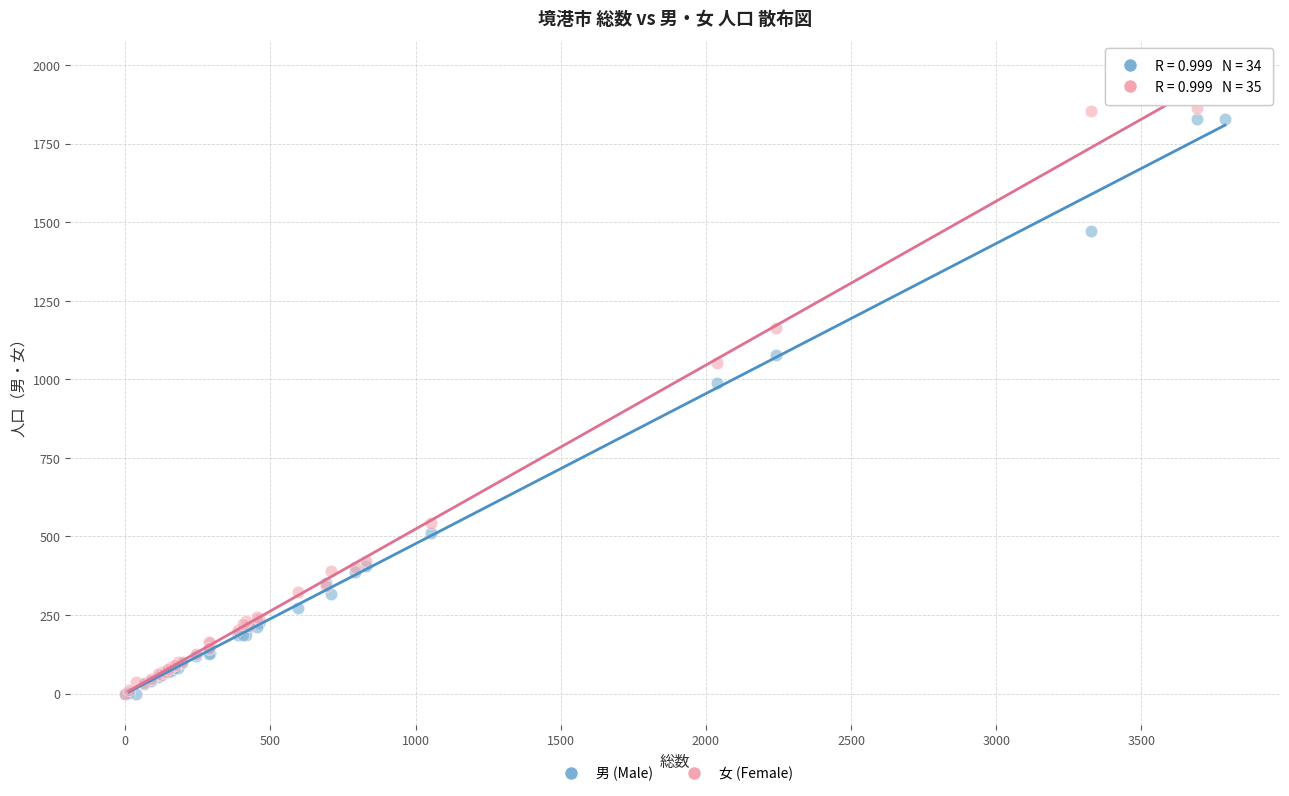

What are all the series names shown in the legend?

男 (Male), 女 (Female)